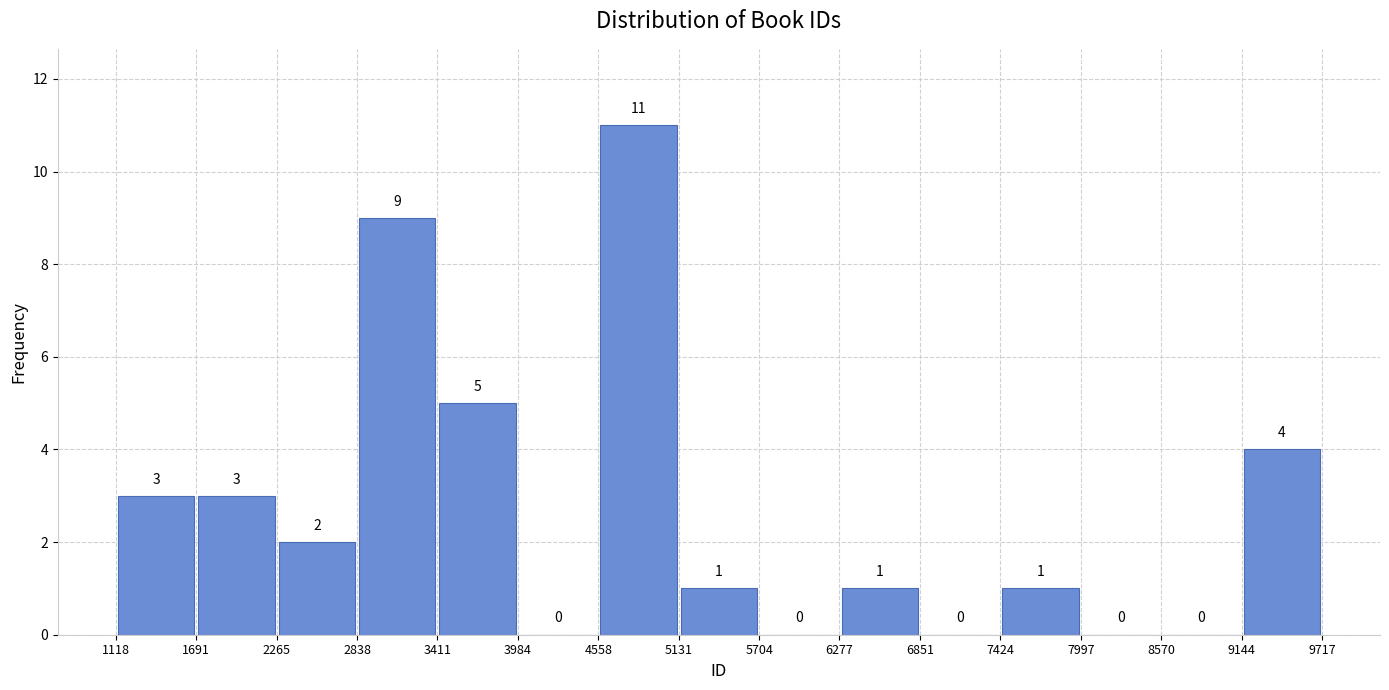

Reading left to right, transcribe this chart: for each bar, give the range it covers on the x-axis and its height.

1118 to 1691: 3
1691 to 2265: 3
2265 to 2838: 2
2838 to 3411: 9
3411 to 3984: 5
3984 to 4558: 0
4558 to 5131: 11
5131 to 5704: 1
5704 to 6277: 0
6277 to 6851: 1
6851 to 7424: 0
7424 to 7997: 1
7997 to 8570: 0
8570 to 9144: 0
9144 to 9717: 4